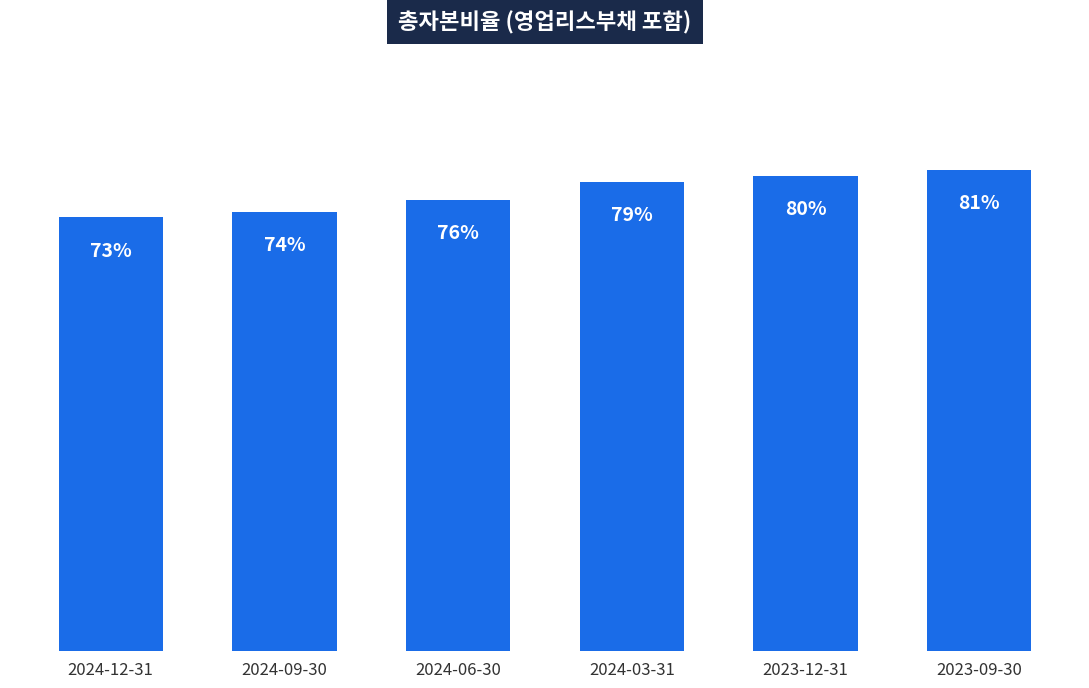

What is the minimum value shown in the chart?

0.7